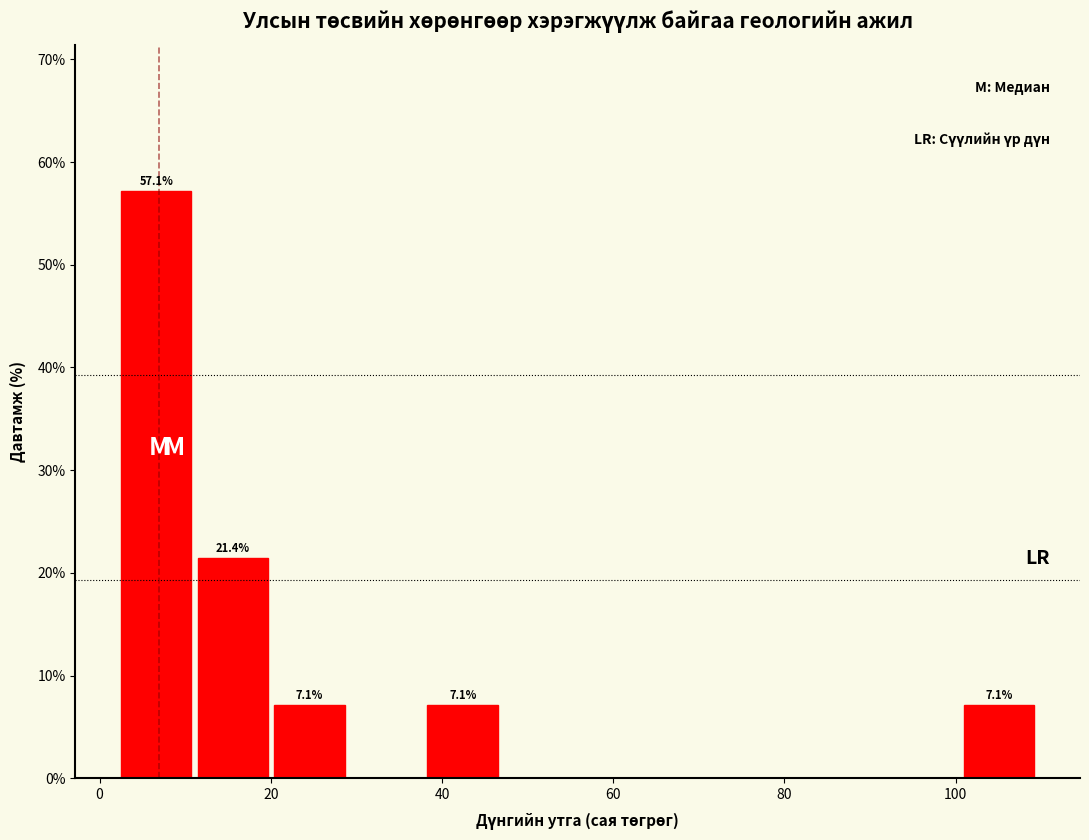

Over which range of the x-axis is the bar tallest?

2 to 12